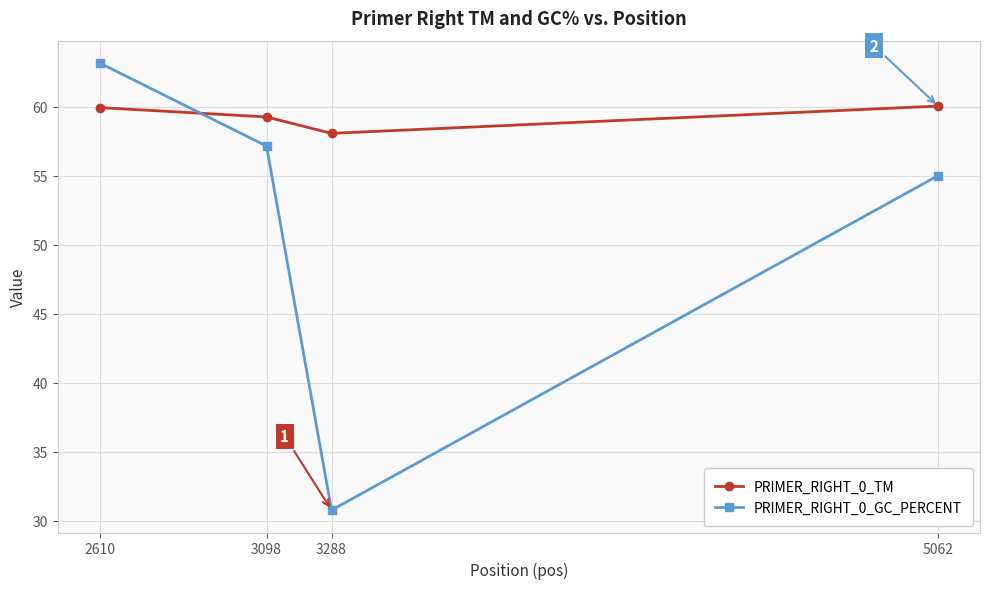

Rank the series by their maximum value, from lowest to highest.

PRIMER_RIGHT_0_TM, PRIMER_RIGHT_0_GC_PERCENT